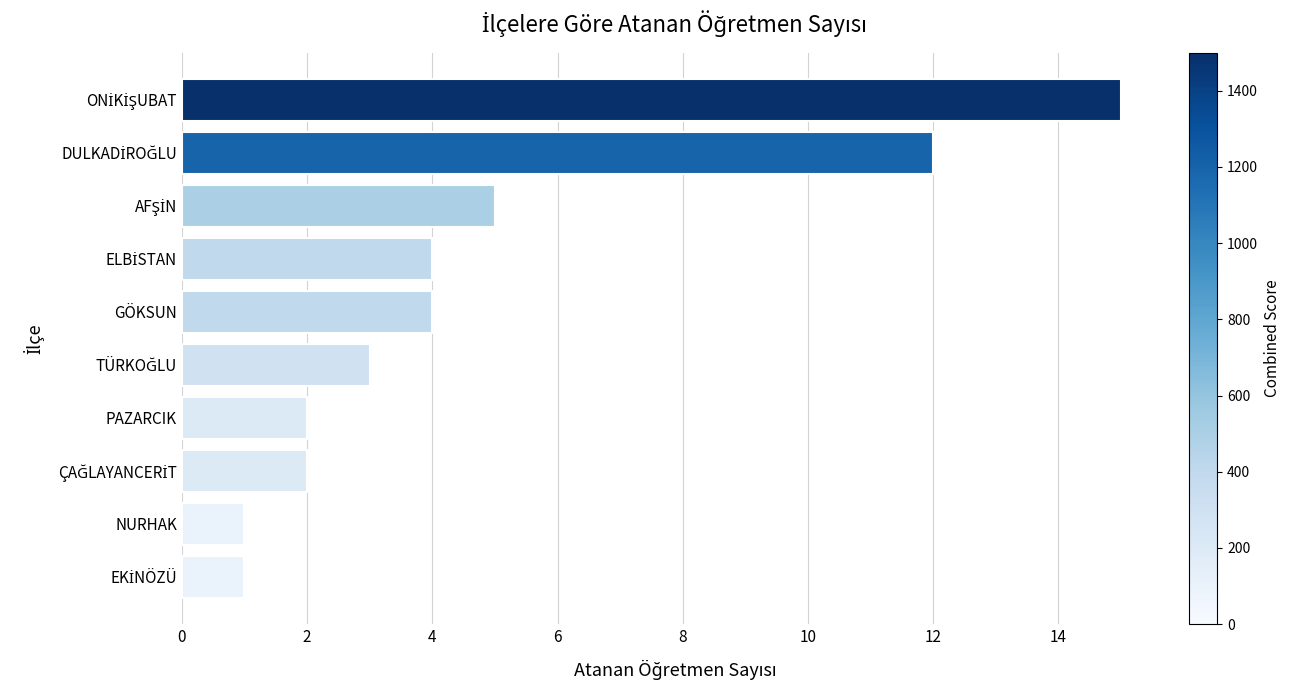

Reading top to bottom, what are all the values shown in this chart?

15	12	5	4	4	3	2	2	1	1